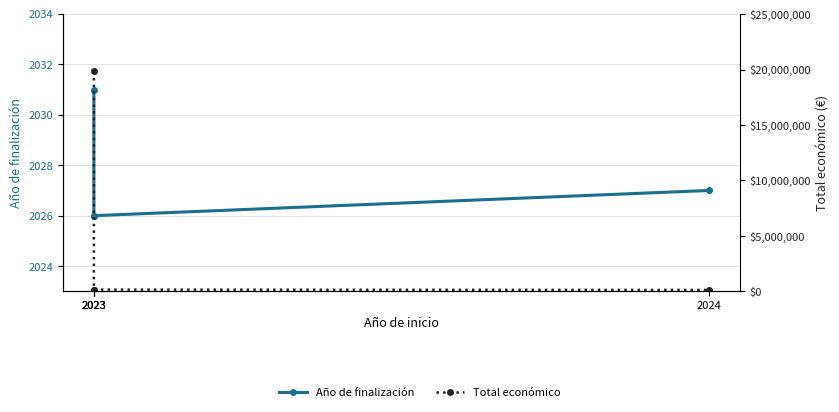

Count the number of data series in this chart.

2